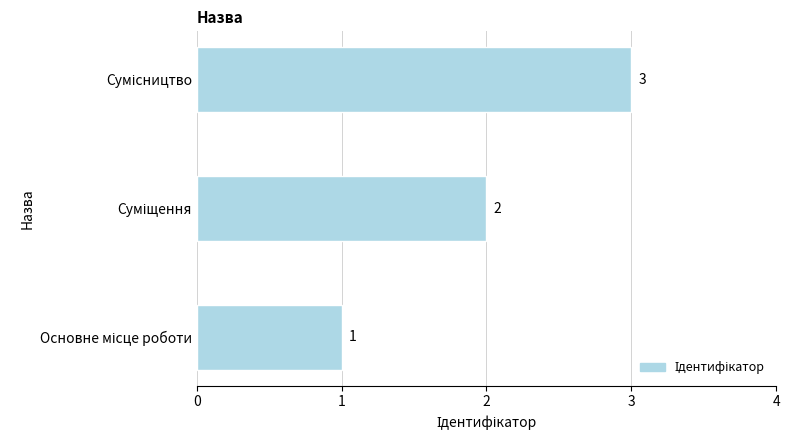

How many values are between 1 and 3?

3